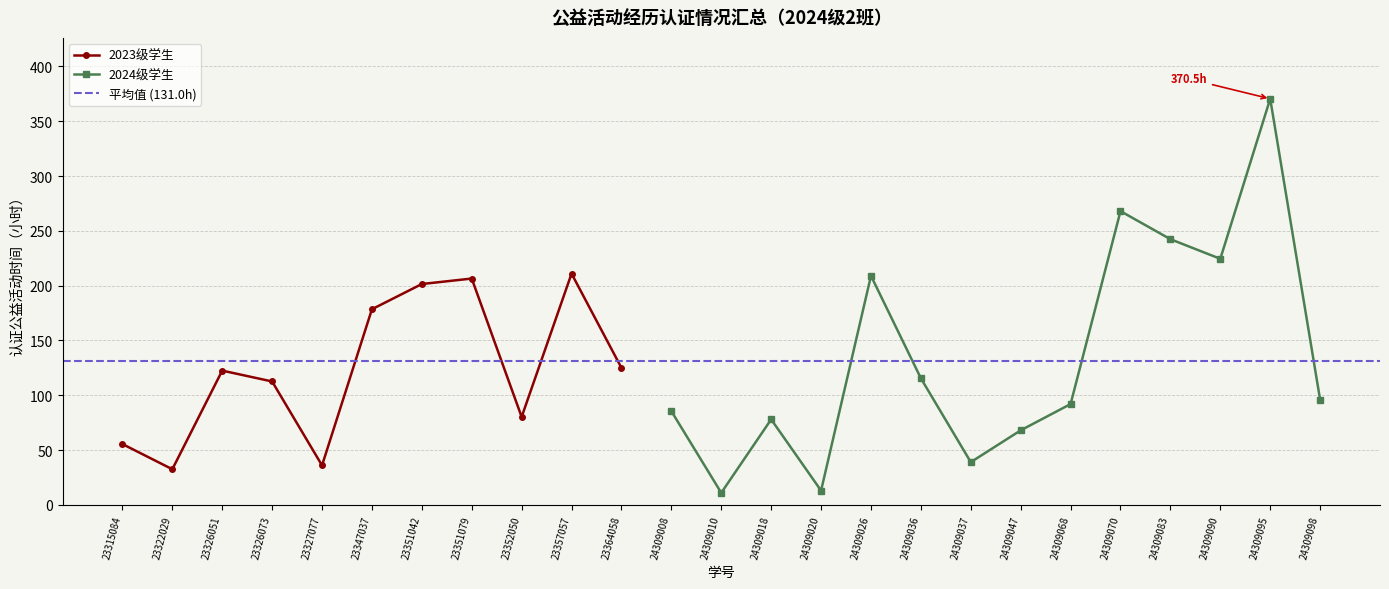

How many interior local valleys (lower than both neighbors) does the data have?

7